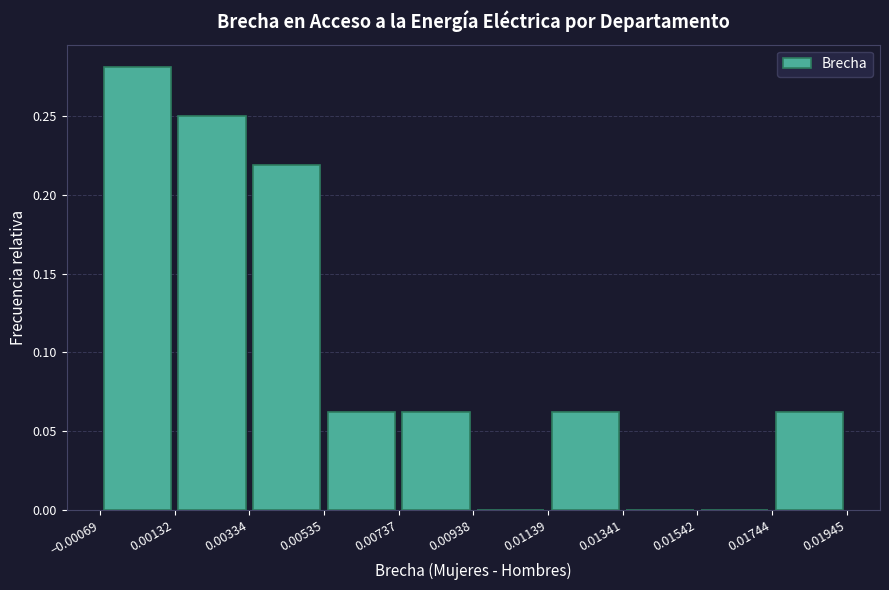

Reading left to right, list every bar in this chart as the range it spans on the x-axis followed by its height. The values are not printed on the chart, so give them approximately, as read against the axis.

-0.00069 to 0.00132: 0.280
0.00132 to 0.00334: 0.250
0.00334 to 0.00535: 0.220
0.00535 to 0.00737: 0.065
0.00737 to 0.00938: 0.065
0.00938 to 0.01139: 0
0.01139 to 0.01341: 0.065
0.01341 to 0.01542: 0
0.01542 to 0.01744: 0
0.01744 to 0.01945: 0.065